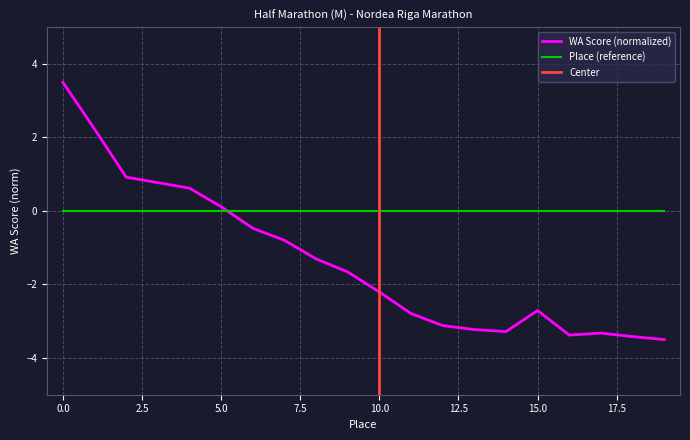

Reading left to right, transcribe all the data shown in this chart.

3.5	2.2	0.9	0.8	0.6	0.1	-0.5	-0.8	-1.3	-1.7	-2.2	-2.8	-3.1	-3.2	-3.3	-2.7	-3.4	-3.3	-3.4	-3.5